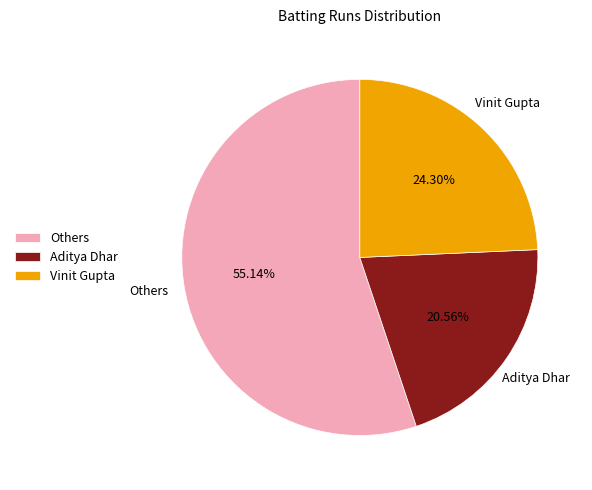

Rank the categories by value from highest to lowest.

Others, Vinit Gupta, Aditya Dhar